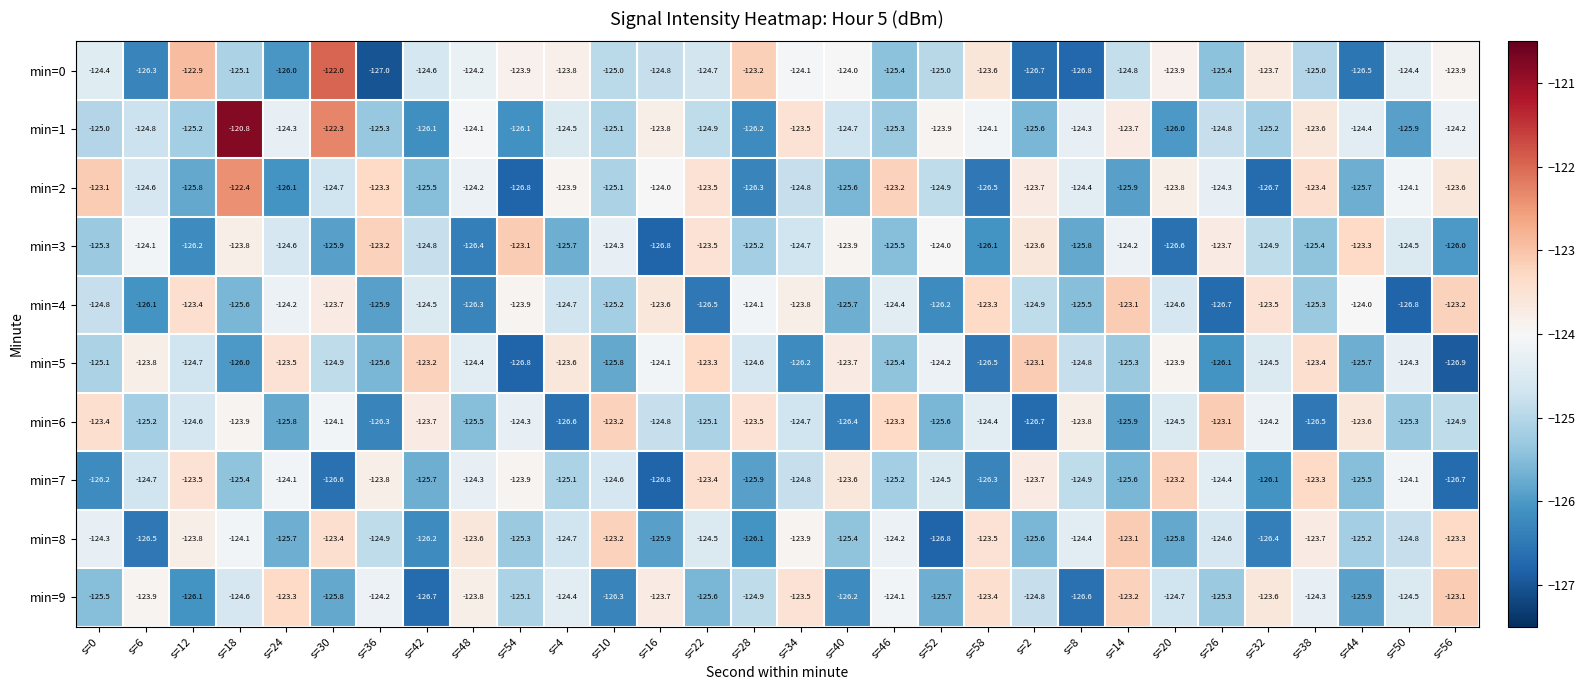

Which series has the widest spread of values?

min=1